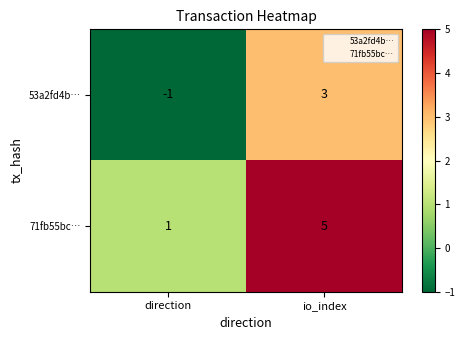

Which category has the highest value across all series?

io_index